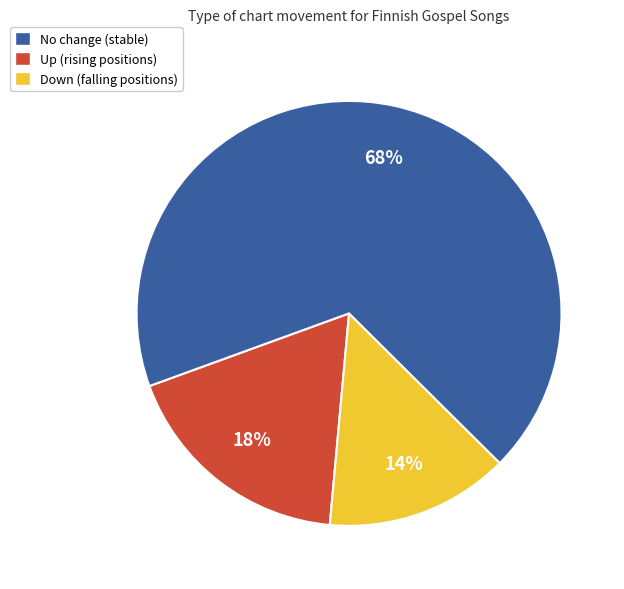

To the nearest percent, what is the average slice percentage?

33%